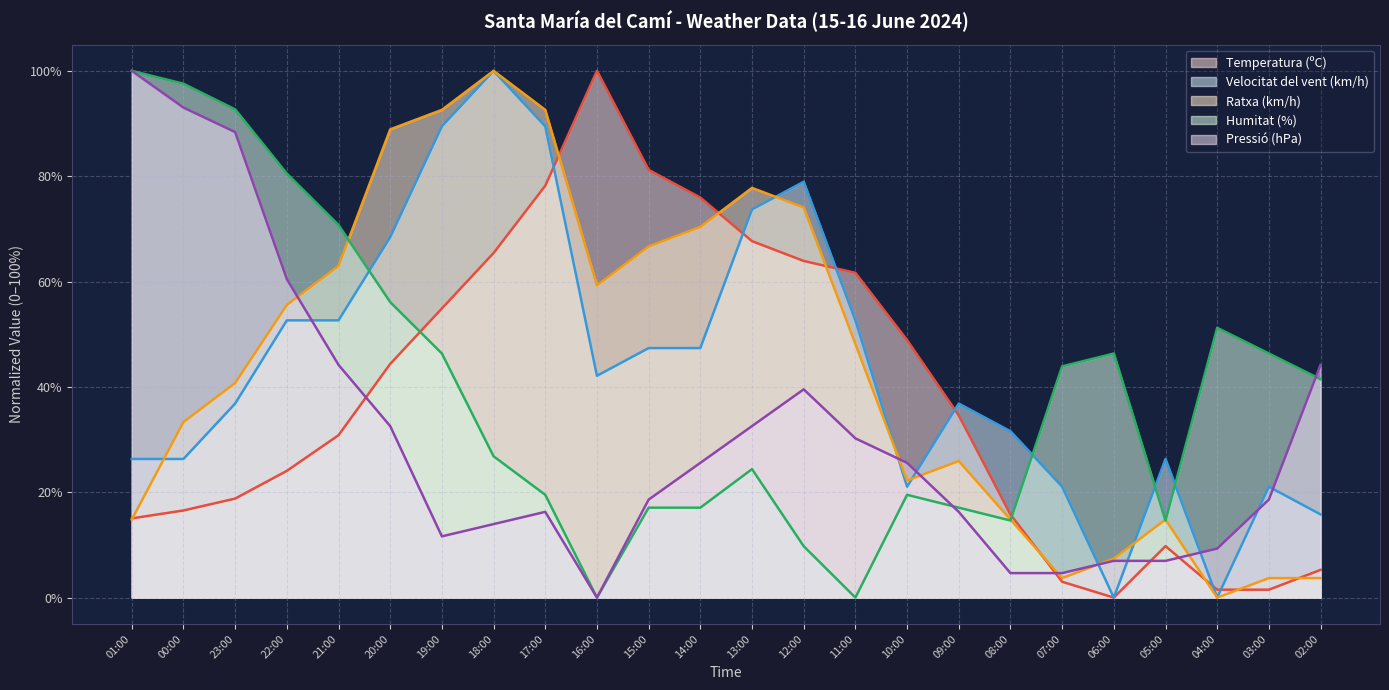

List the series in order of their peak value, highest first.

Temperatura (ºC), Velocitat del vent (km/h), Ratxa (km/h), Humitat (%), Pressió (hPa)